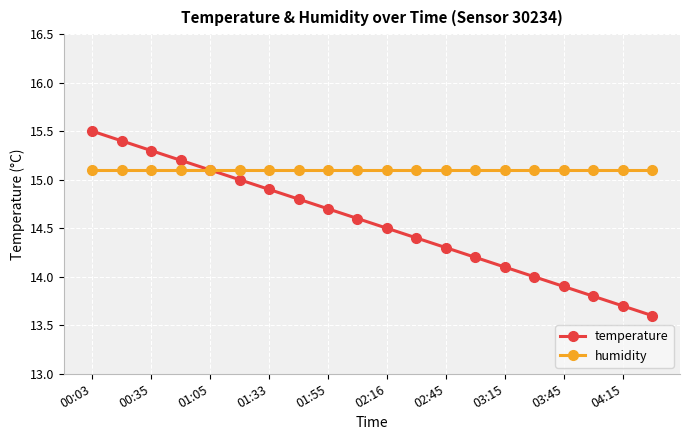

What is the smallest value displayed?

13.6